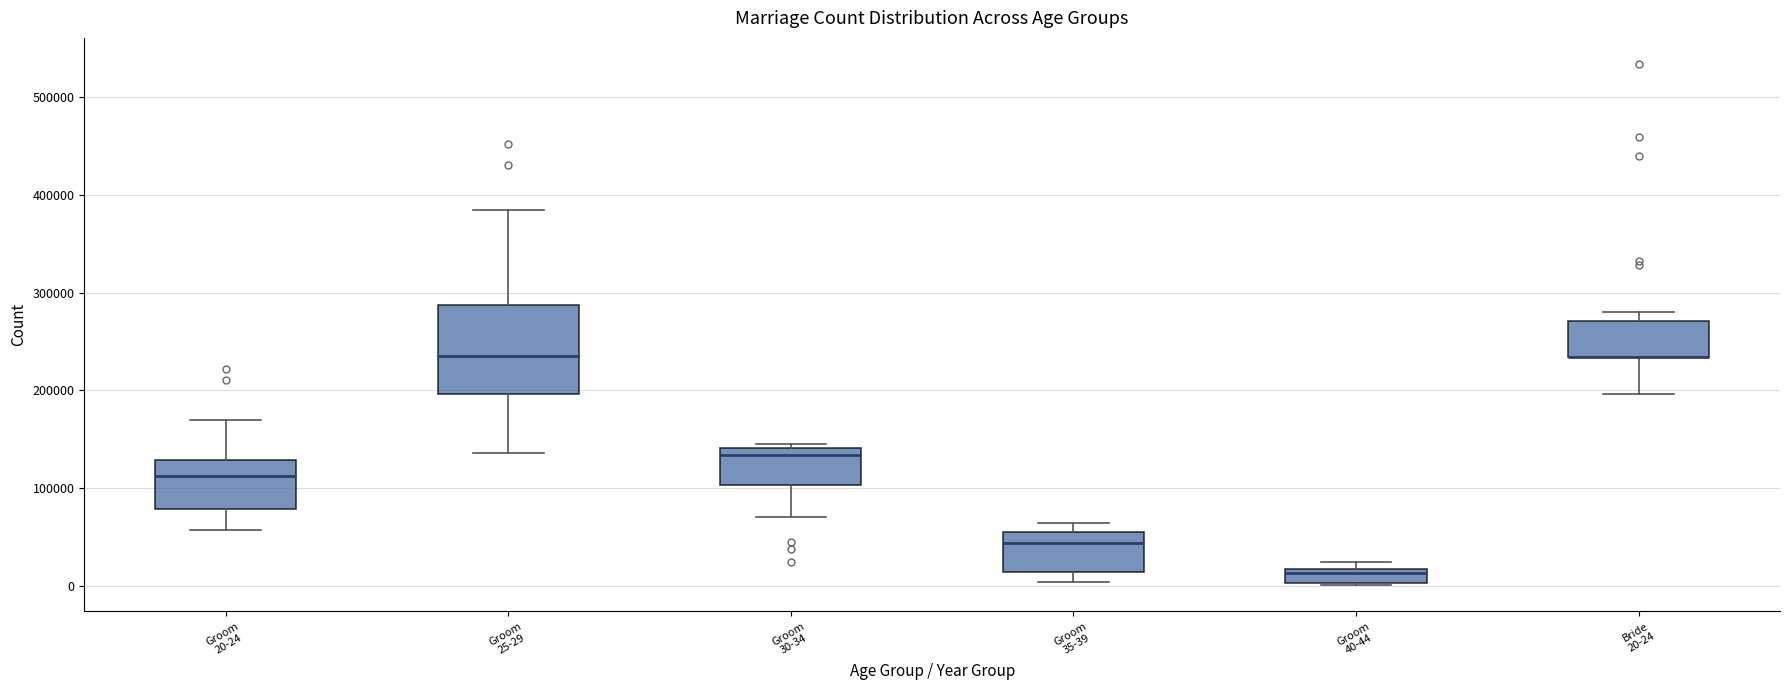

Which box is the tallest, from its lower edge to its upper edge?

Groom 25-29